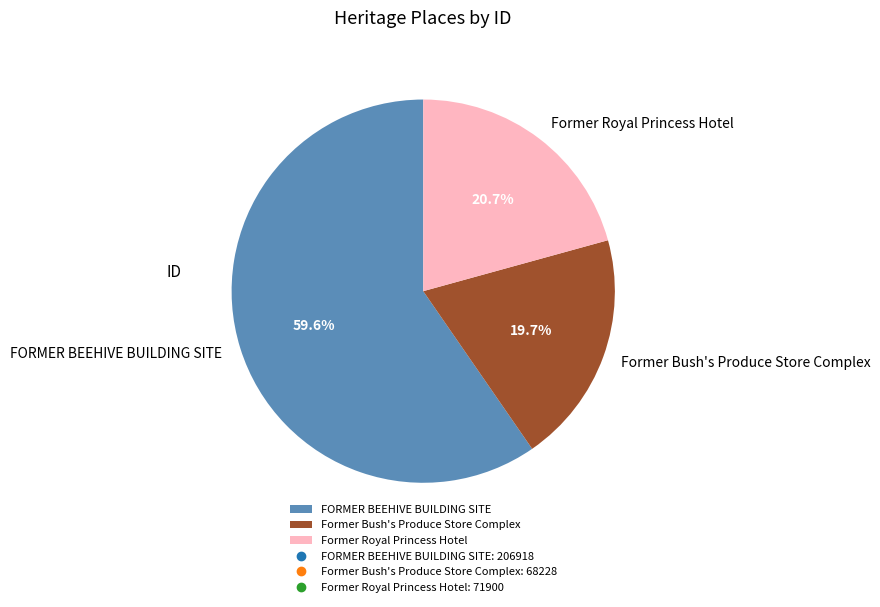

What is the largest slice in the pie chart?

FORMER BEEHIVE BUILDING SITE